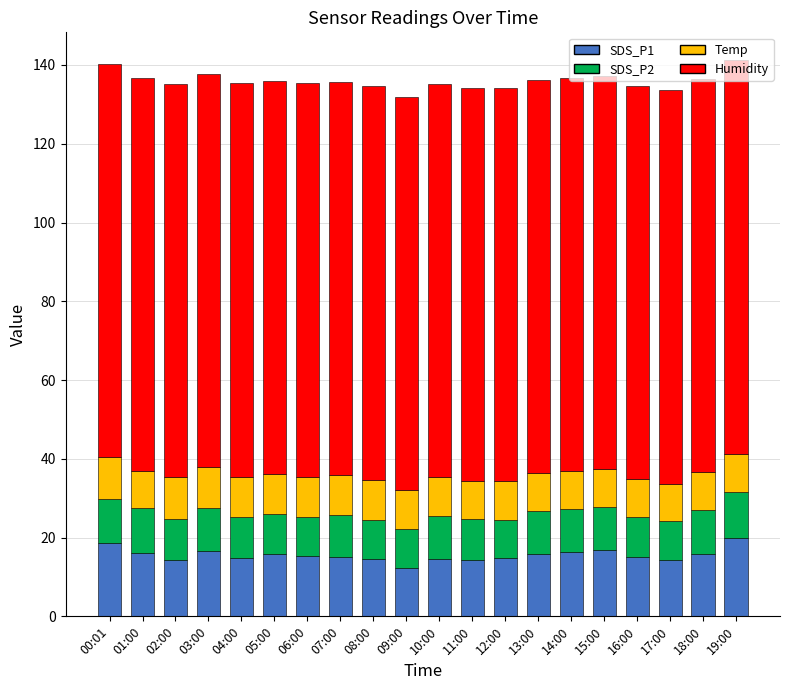

Does the chart contain stacked bars?

Yes